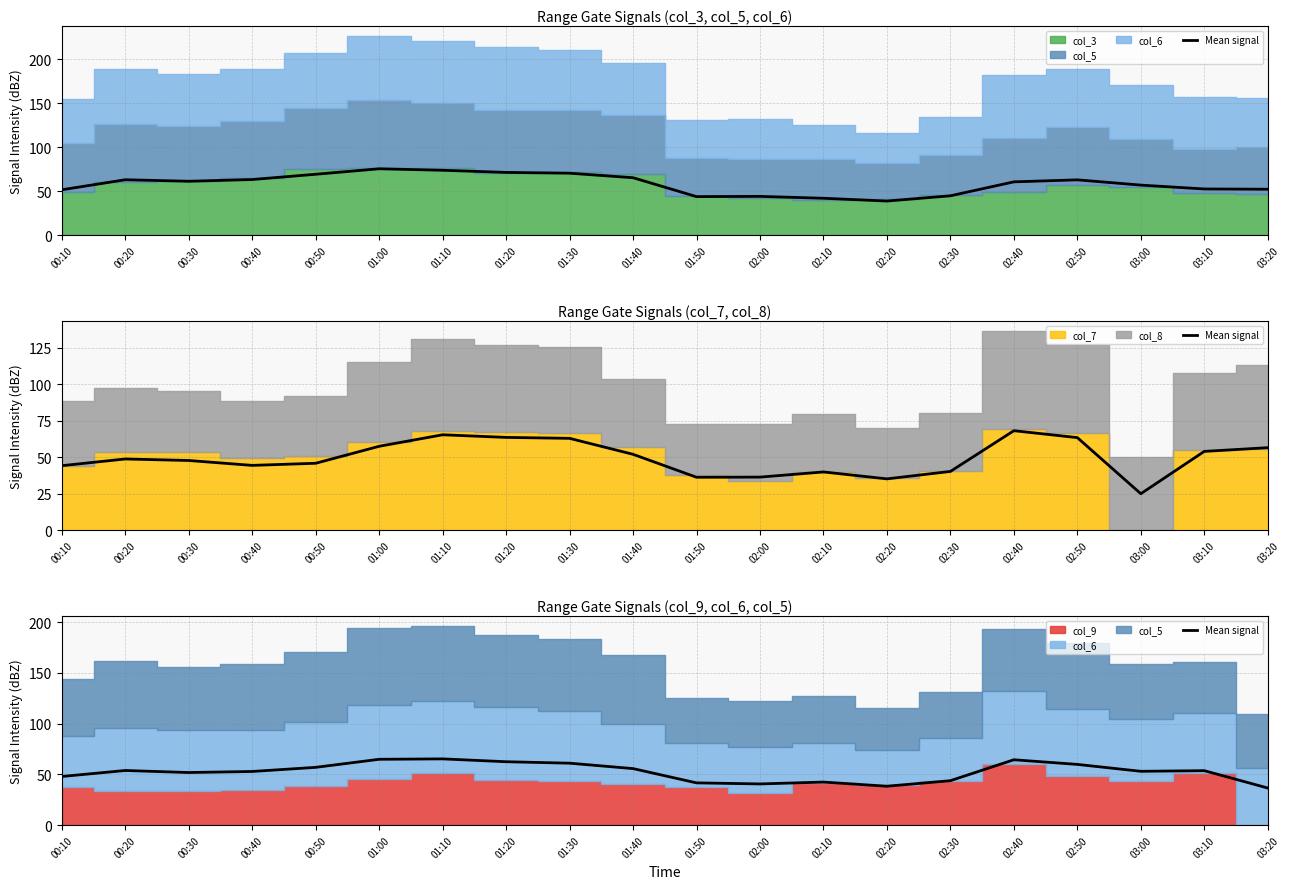

How many lines are shown in the chart?

1